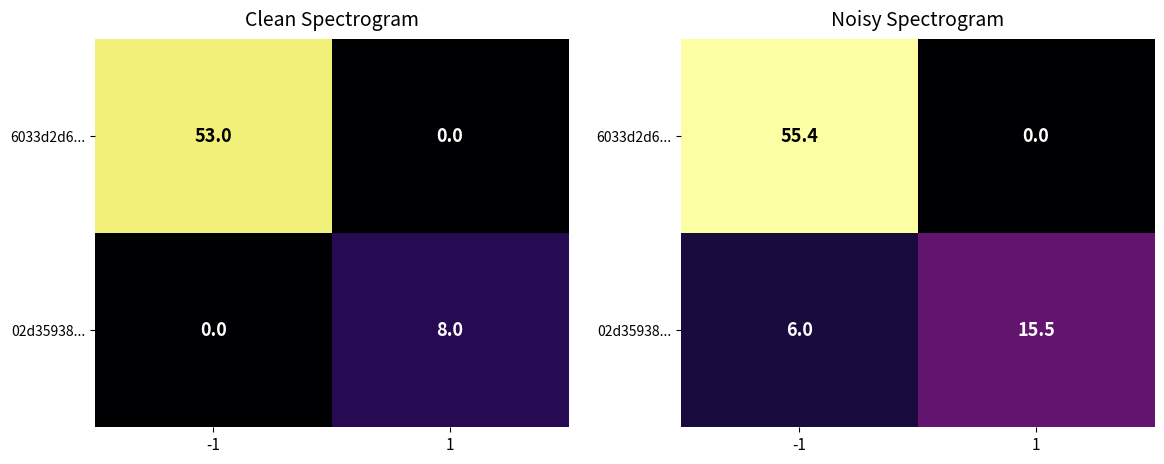

At which label is 02d35938... closest to 10?

-1